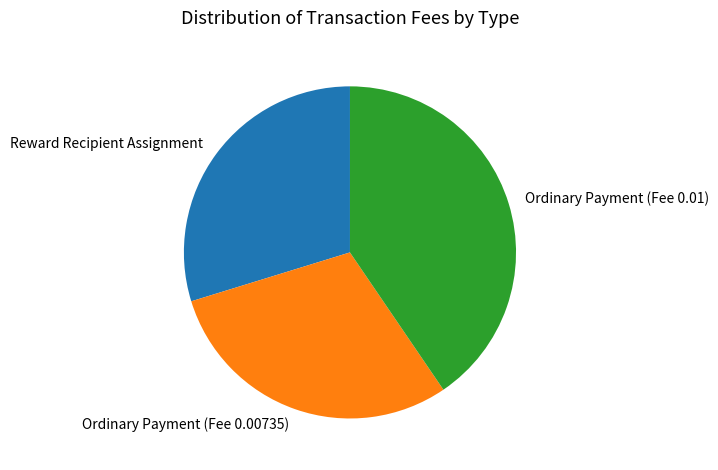

Does Reward Recipient Assignment account for over 50% of the chart?

No